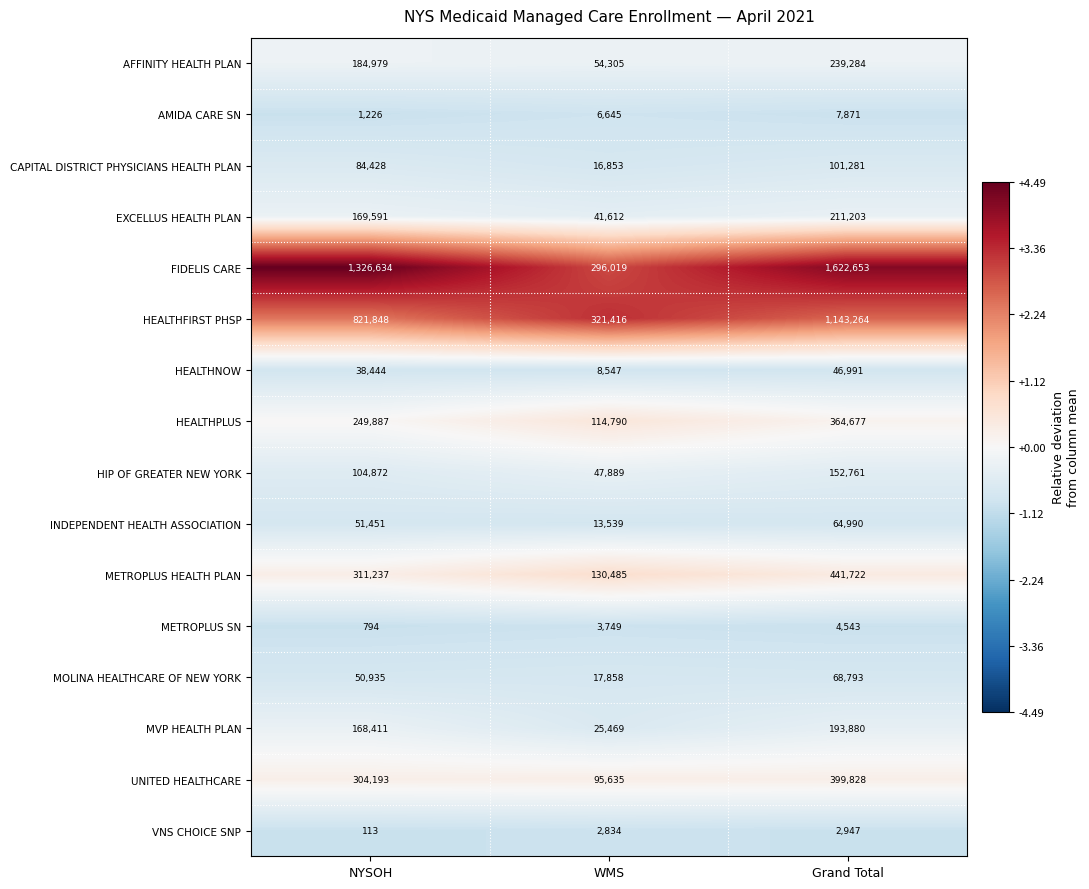

True or false: METROPLUS SN has a value of 4543 at Grand Total.

True